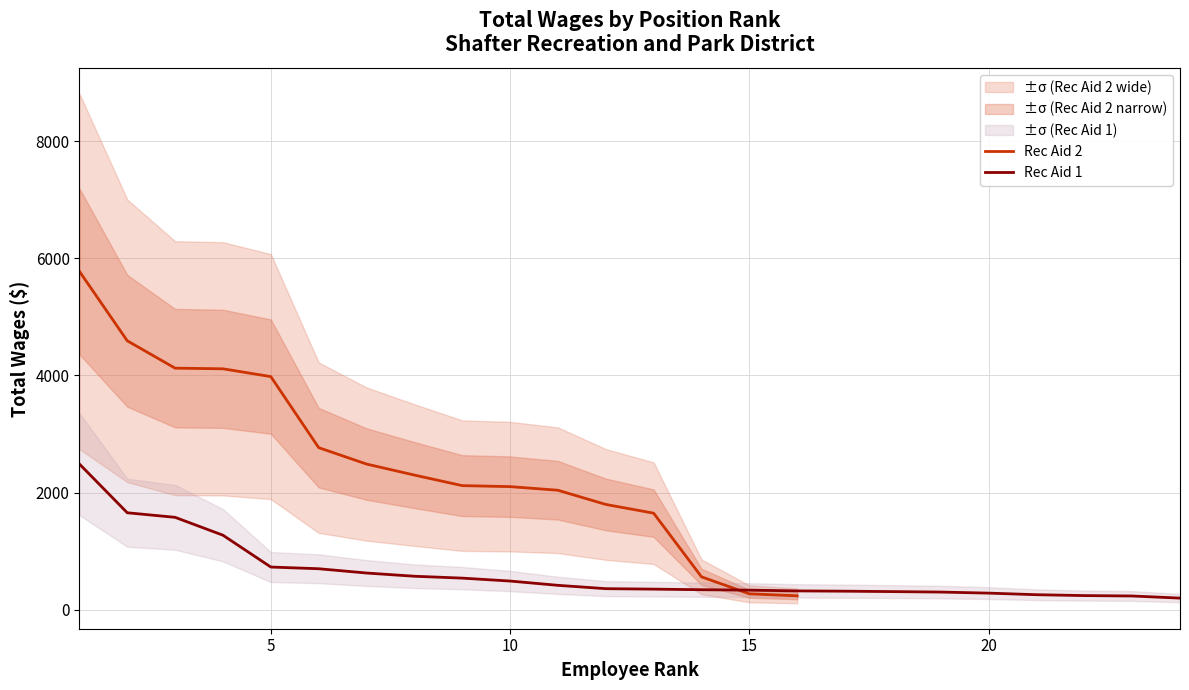

What is the difference between the maximum and minimum values in the Rec Aid 2 series?

5536.0